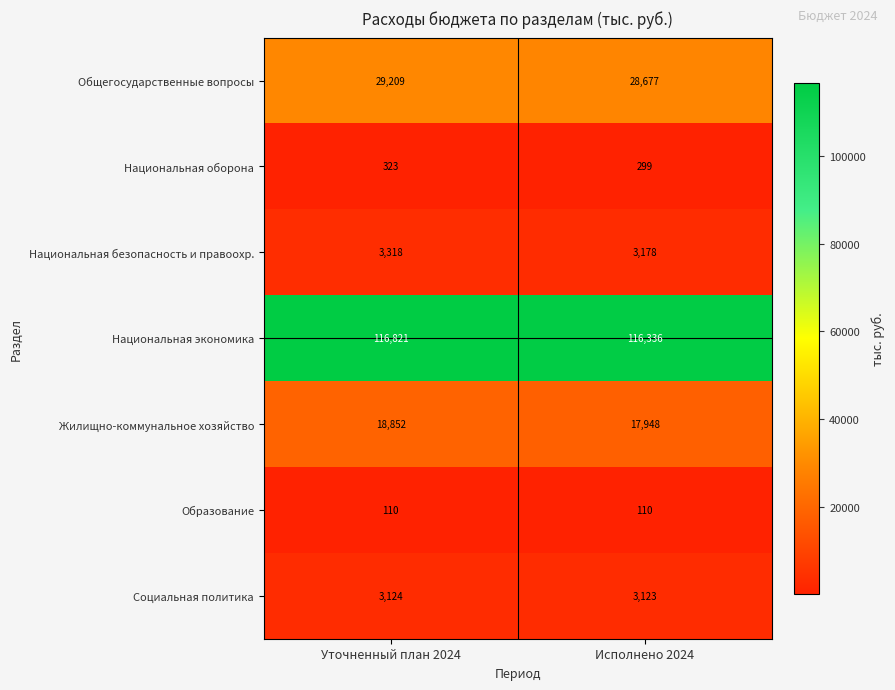

Which series has the largest total across all categories?

Национальная экономика